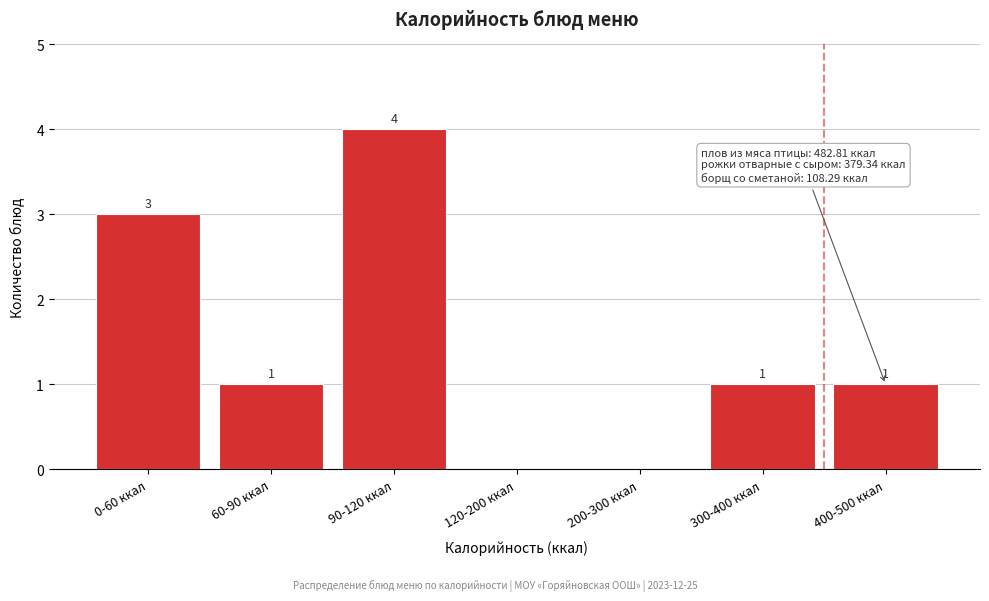

Reading left to right, extract all data points from this chart.

0-60 ккал=3	60-90 ккал=1	90-120 ккал=4	120-200 ккал=0	200-300 ккал=0	300-400 ккал=1	400-500 ккал=1